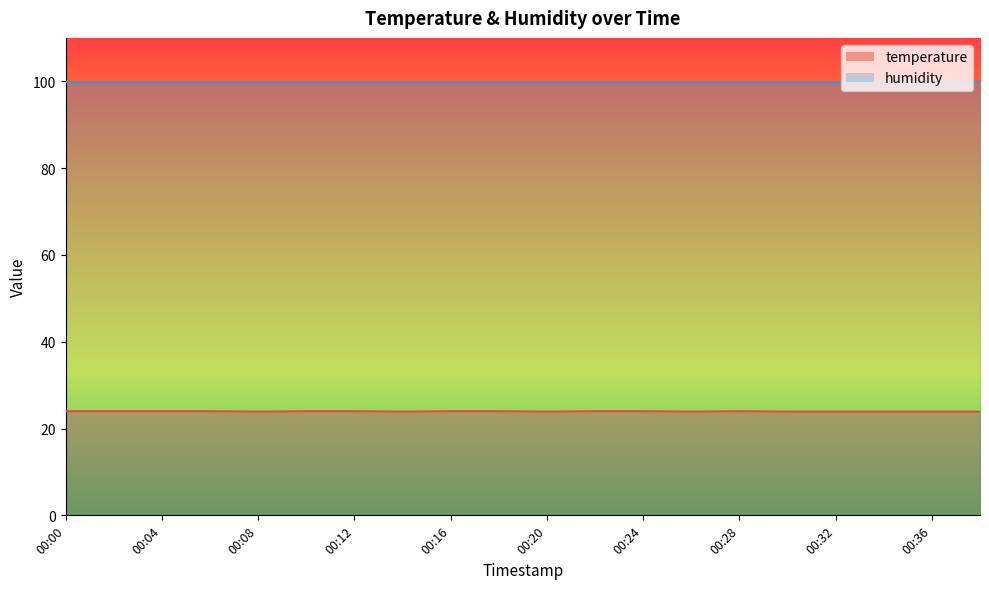

True or false: the data shows 23.9 at 00:34.

True